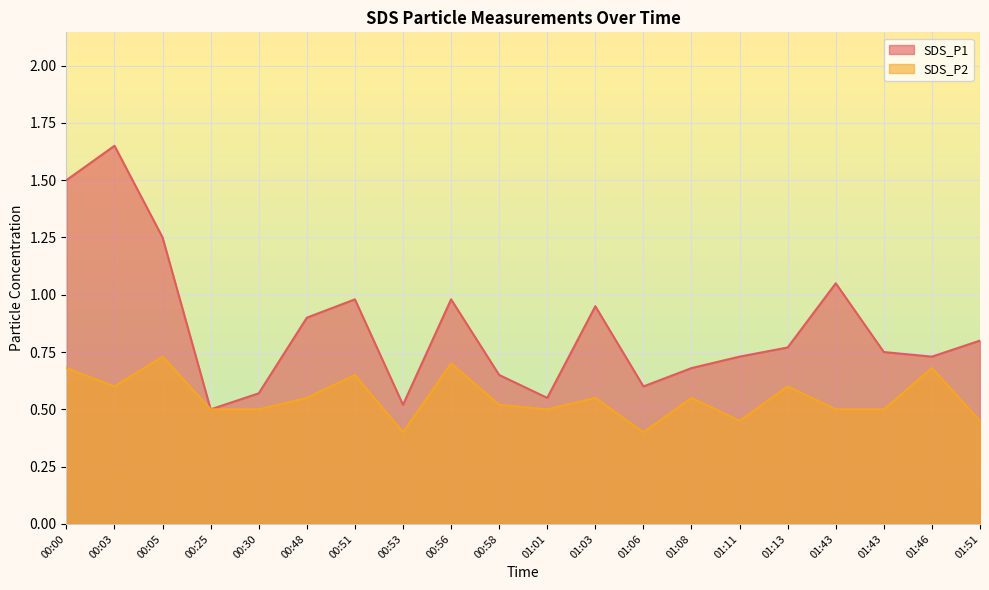

What is the total value across all series at 00:51?

1.6